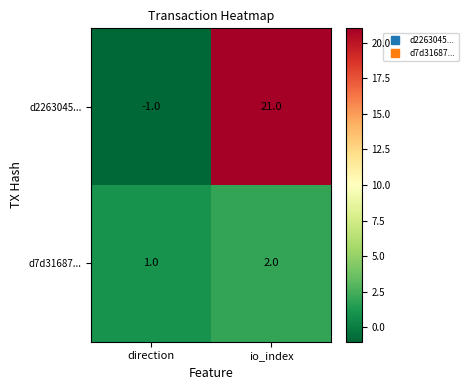

How many categories are shown in the chart?

2